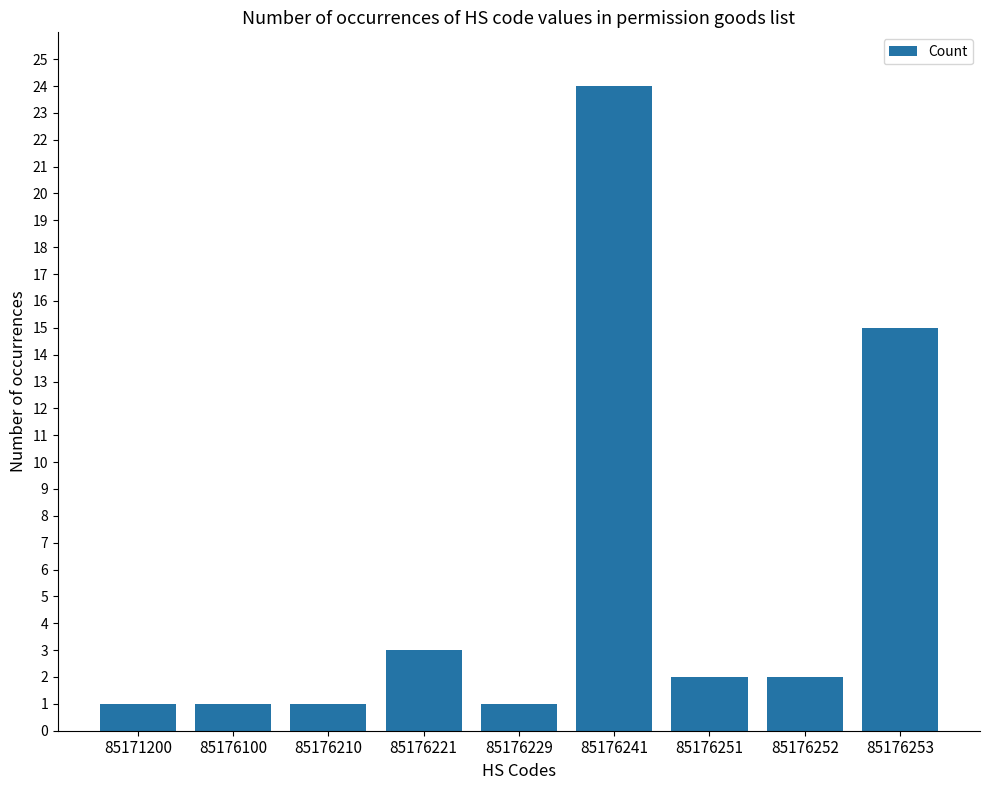

What is the sum of all values?

50